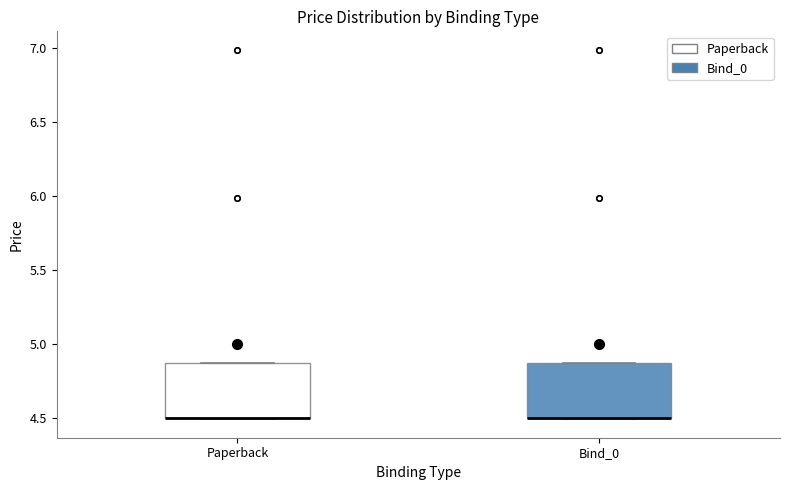

Where is the lower edge of the box for Paperback on the y-axis? The values are not printed on the chart, so give them approximately, as read against the axis.

4.50